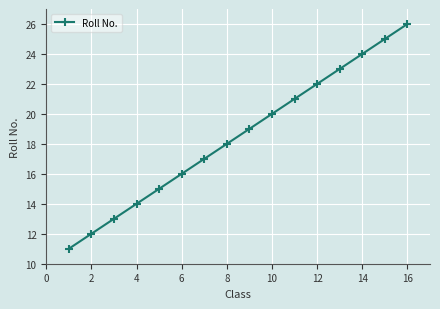

What is the difference between the second highest and minimum values?

14